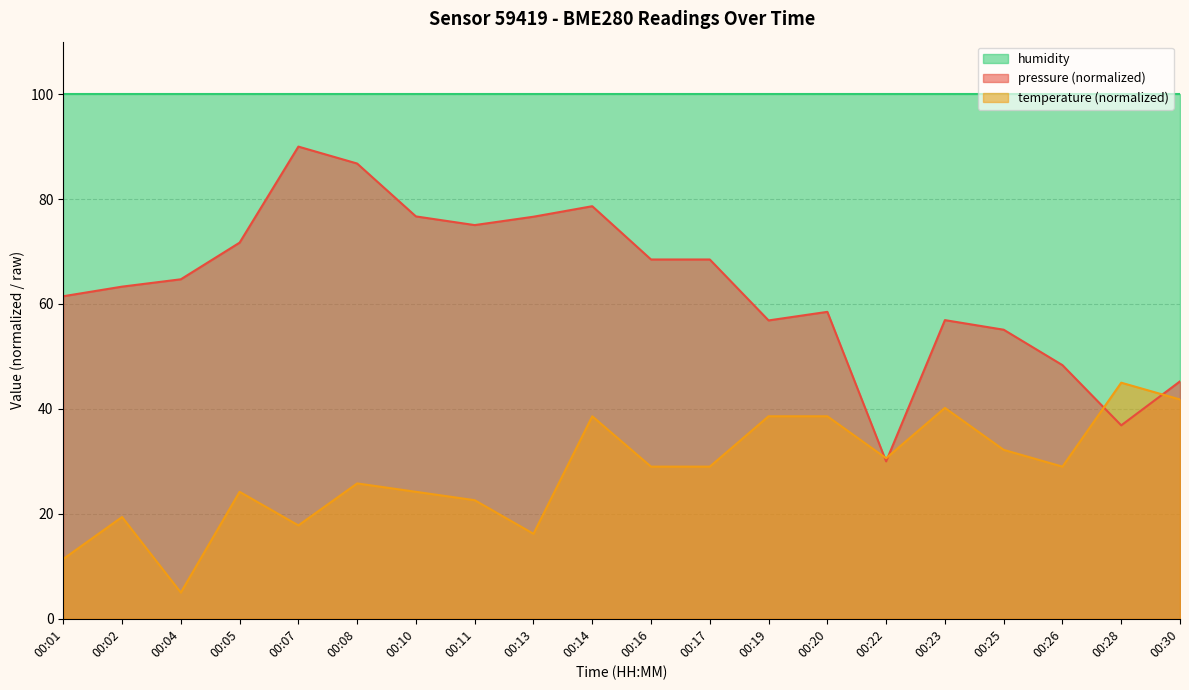

Does the chart display data point markers on the line(s)?

No